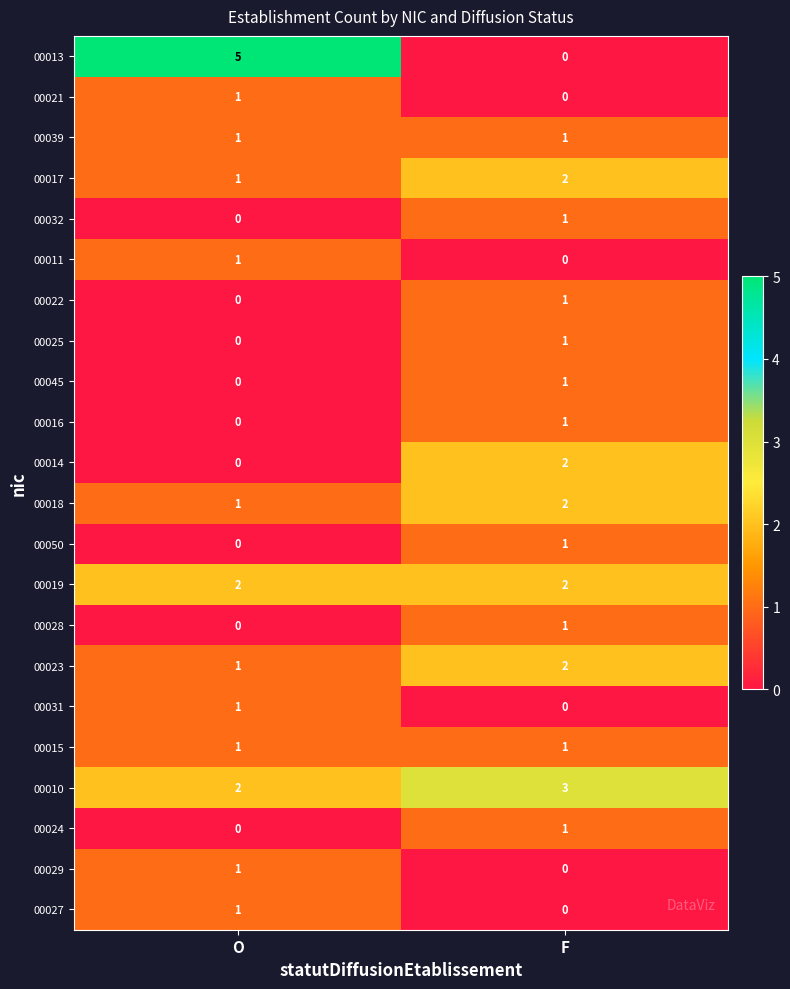

At how many categories does at least one series exceed 1?

2